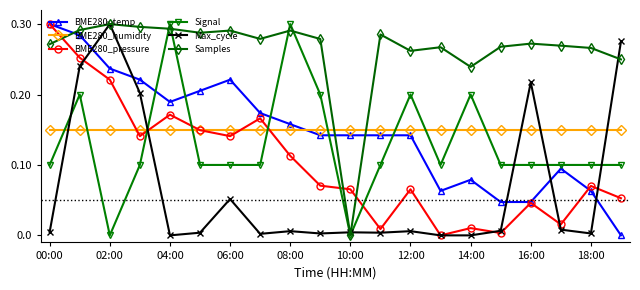

Which series has the largest total across all categories?

Samples